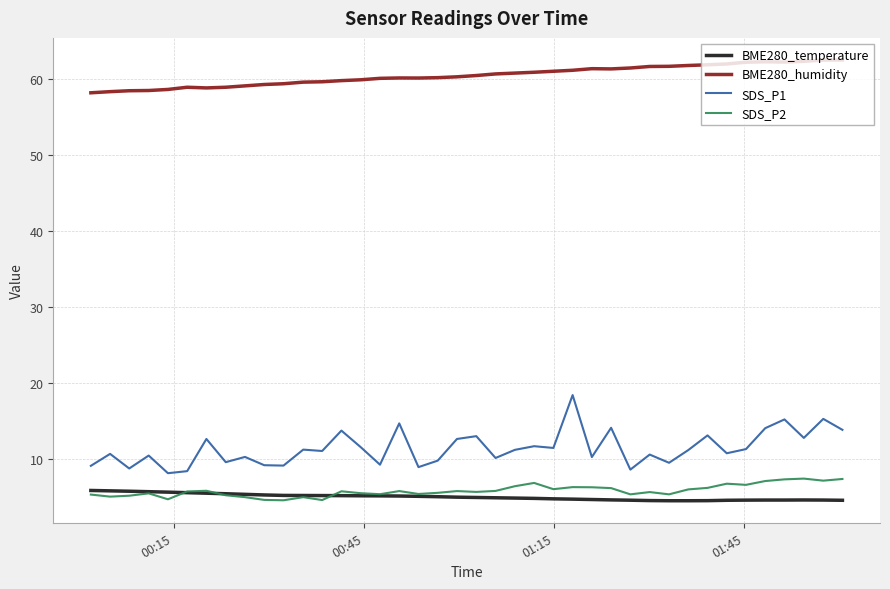

What is the maximum value shown in the chart?

62.5